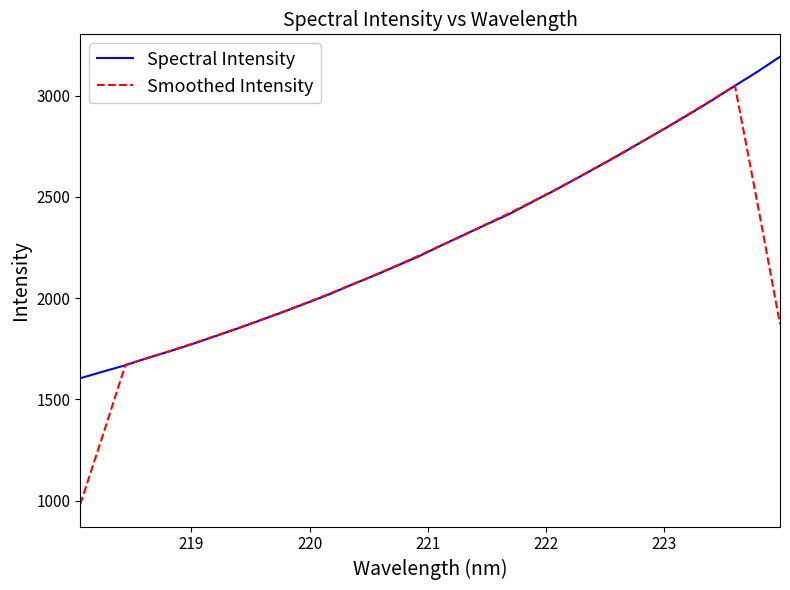

What is the maximum value shown in the chart?

3193.1